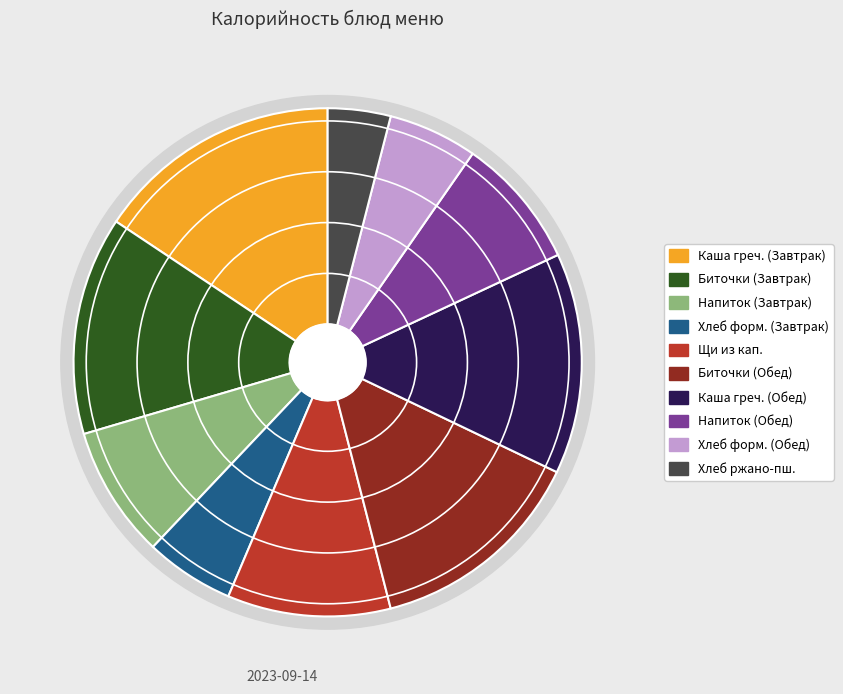

How many slices are in this pie chart?

10